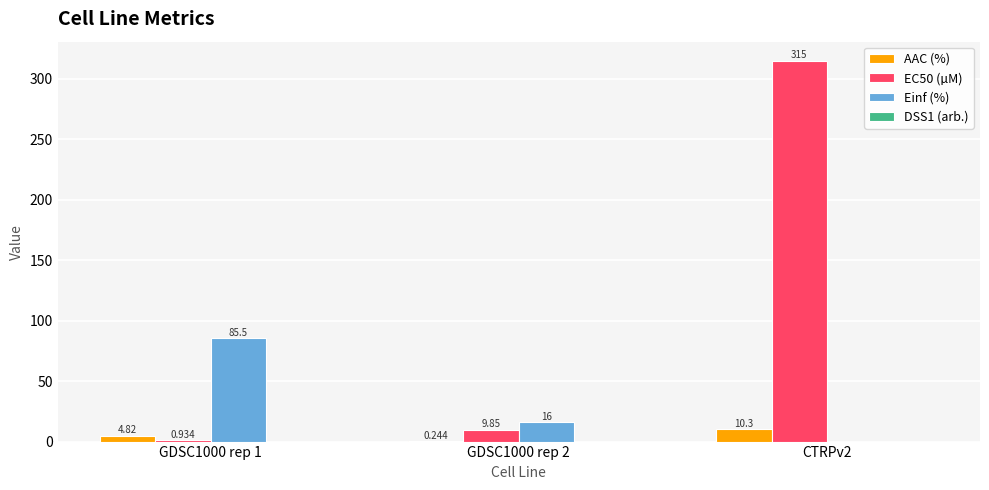

Which has a higher value, CTRPv2 or GDSC1000 rep 2?

CTRPv2